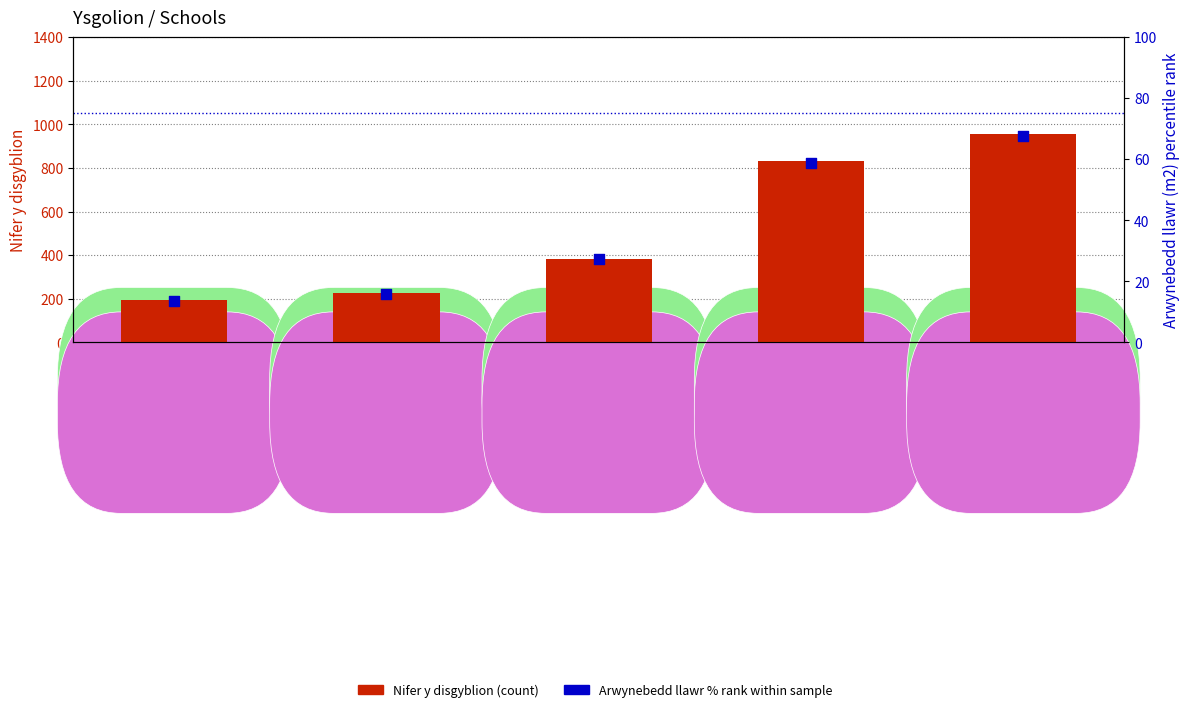

Which series contains the lowest Y value?

Arwynebedd llawr % rank